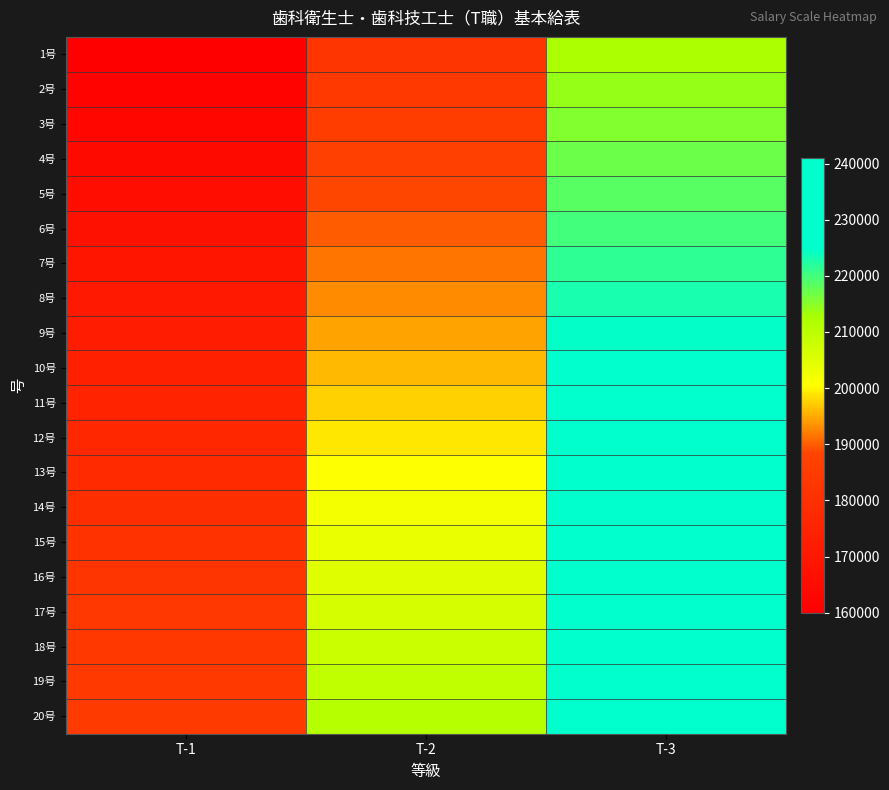

Which series has the largest total across all categories?

20号